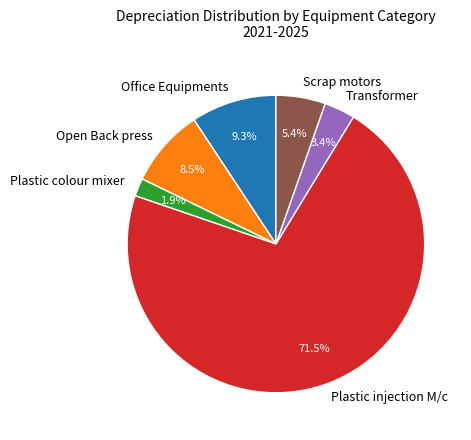

What is the smallest slice in the pie chart?

Plastic colour mixer